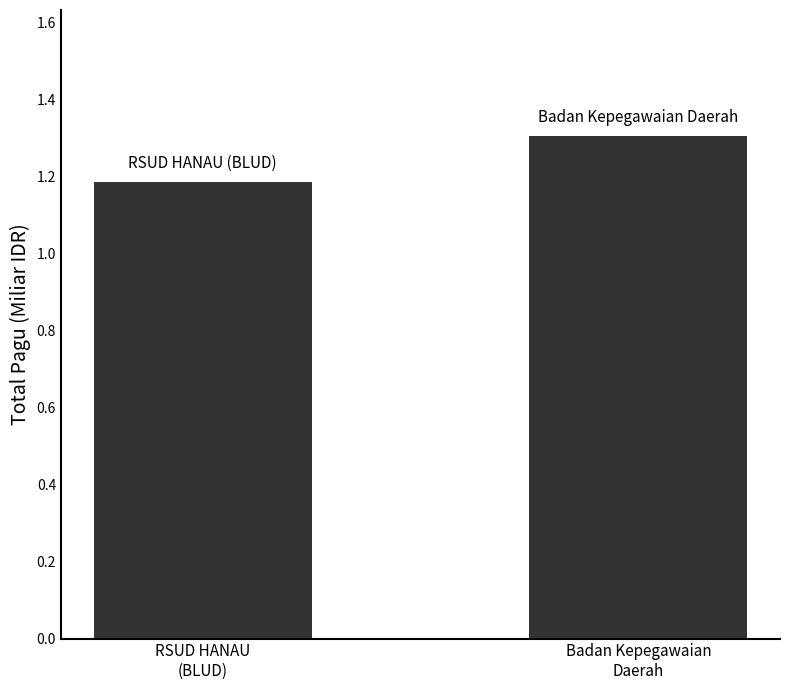

Approximately how many times larger is the value at RSUD HANAU
(BLUD) compared to Badan Kepegawaian
Daerah?

0.9